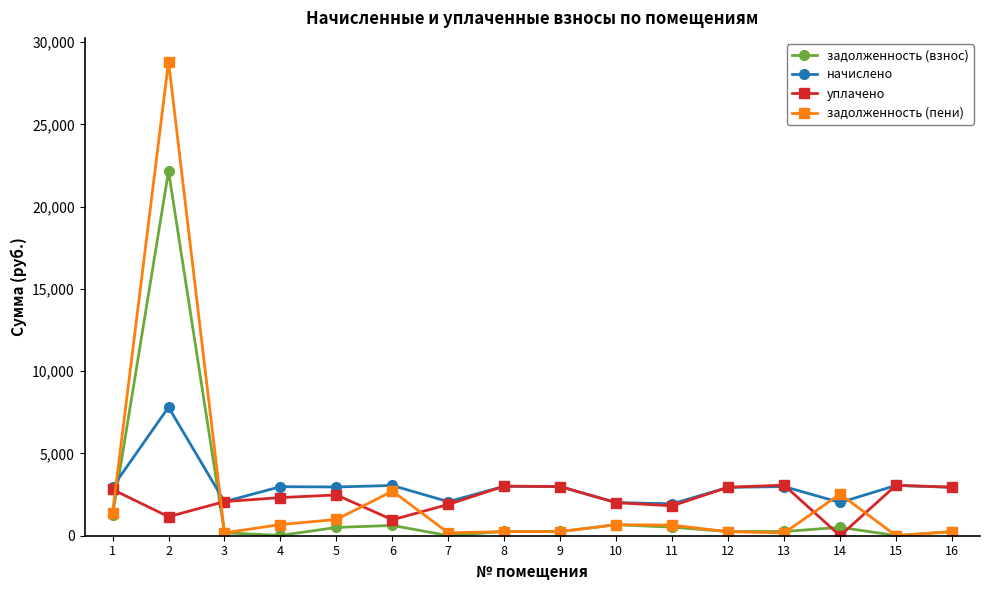

Which series has the widest spread of values?

задолженность (пени)